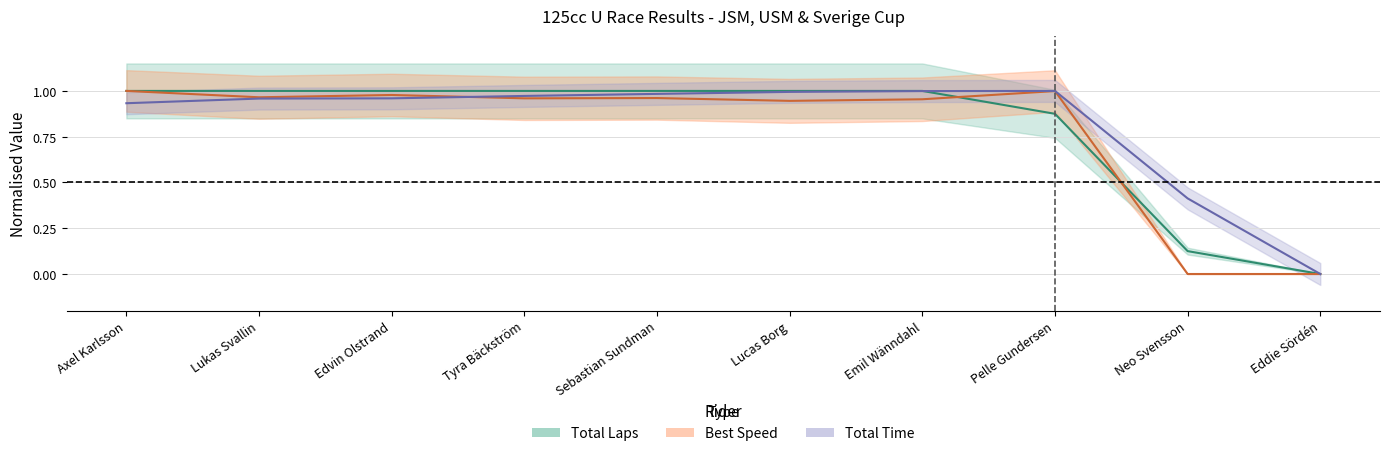

True or false: Total Laps has more than 0 points higher than both neighbors.

False